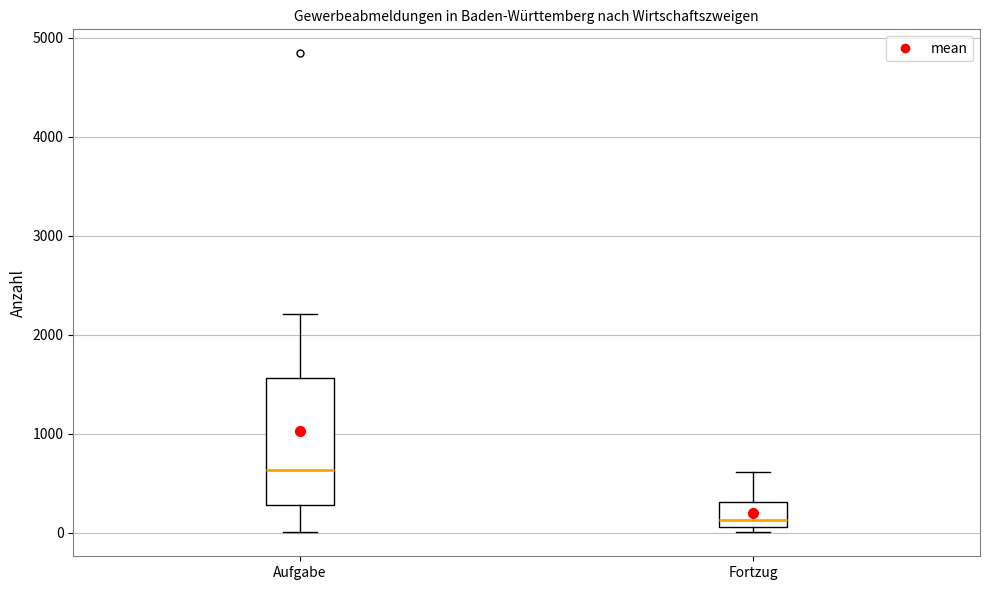

Reading left to right, read every box against the y-axis: the position of its median line, the range the box covers, and the ends of its whiskers. The values are not printed on the chart, so give them approximately, as read against the axis.

Aufgabe: median 600, box 300 to 1600, whiskers 0 to 2200
Fortzug: median 100 (just above the box's lower edge), box 100 to 300, whiskers 0 to 600